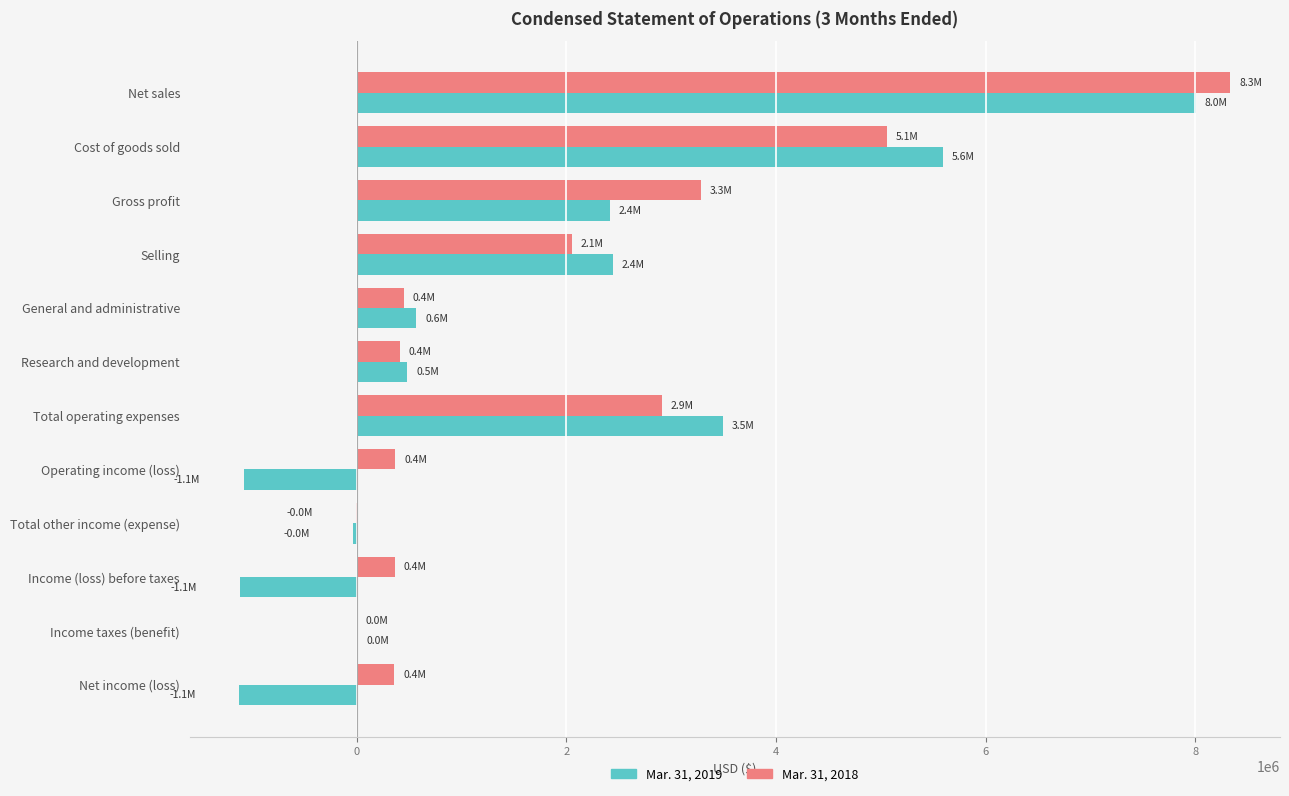

At which category is the sum across all series the highest?

Net sales